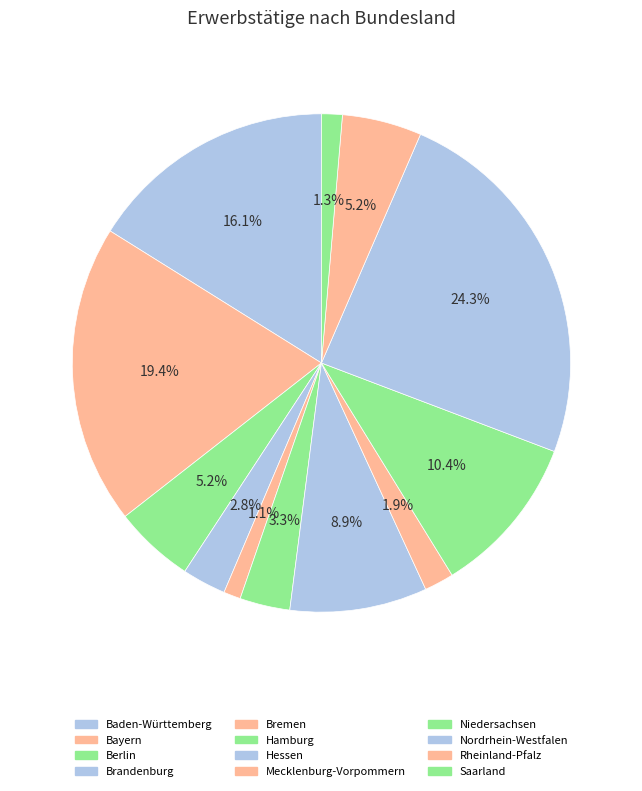

How many slices are in this pie chart?

12